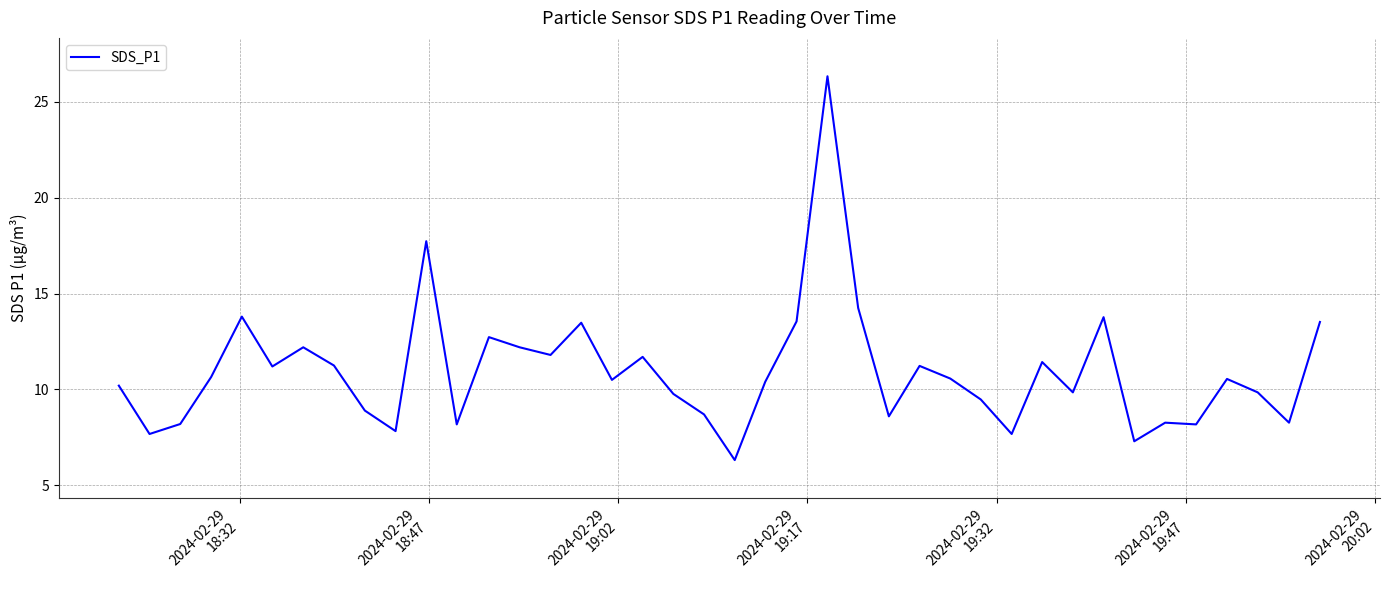

What is the difference between the maximum and minimum values?

20.0